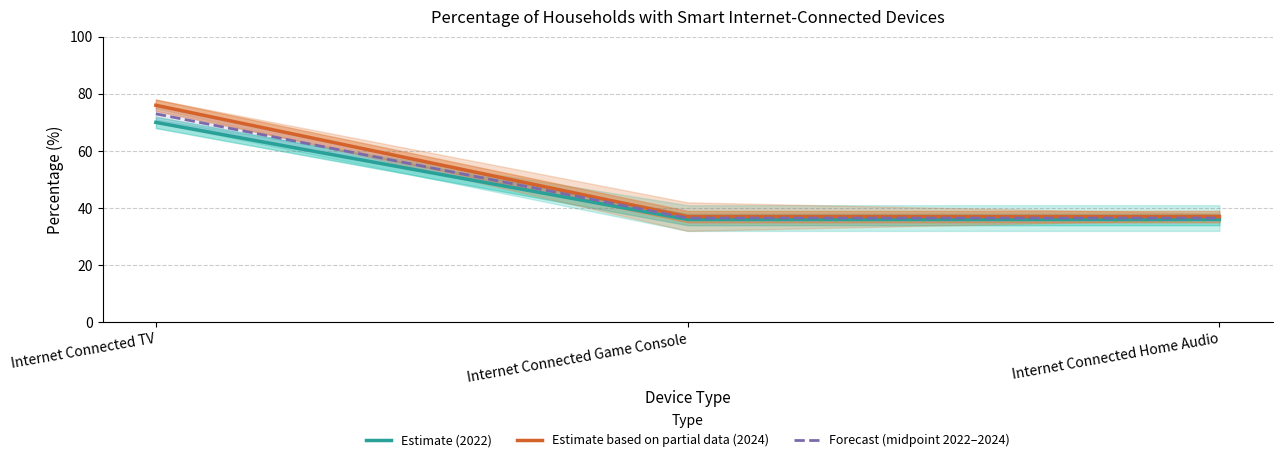

Reading left to right, extract all data points from this chart.

Estimate (2022): 70.0	36.0	36.0
Estimate based on partial data (2024): 76.0	37.0	37.0
Forecast (midpoint 2022–2024): 73.0	36.5	36.5